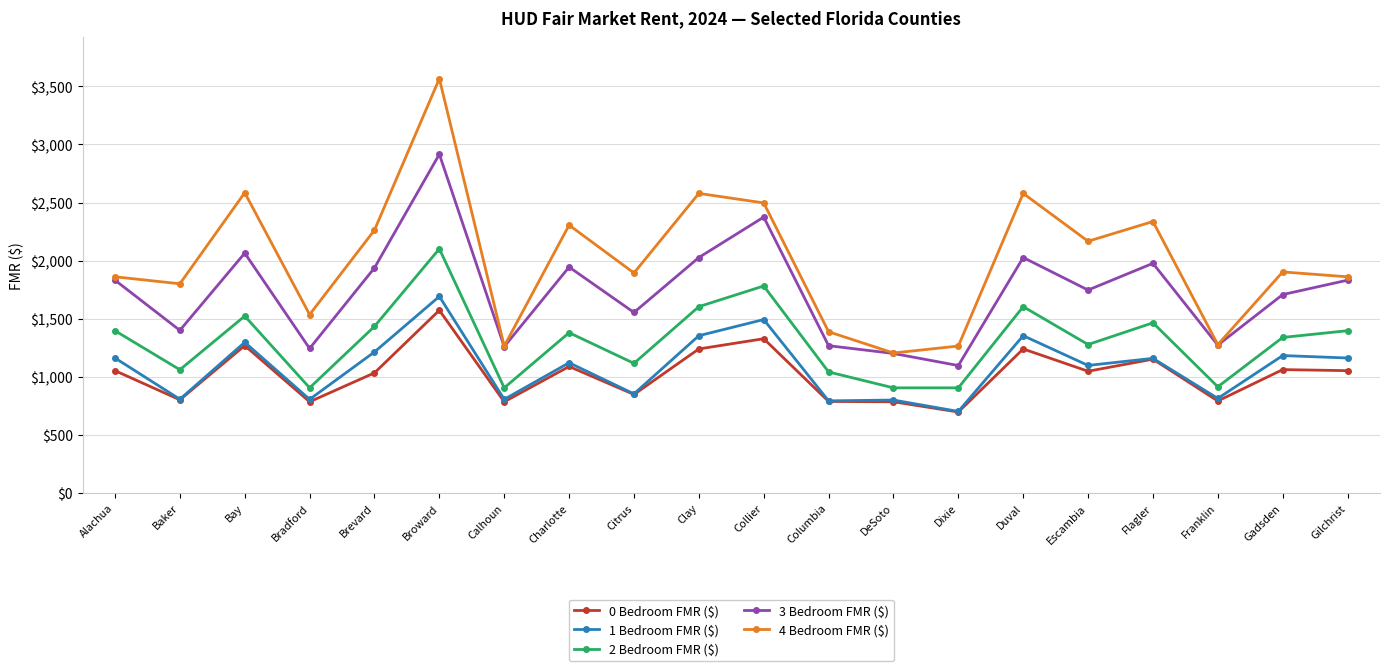

What is the difference between the maximum and minimum values in the 3 Bedroom FMR ($) series?

1819